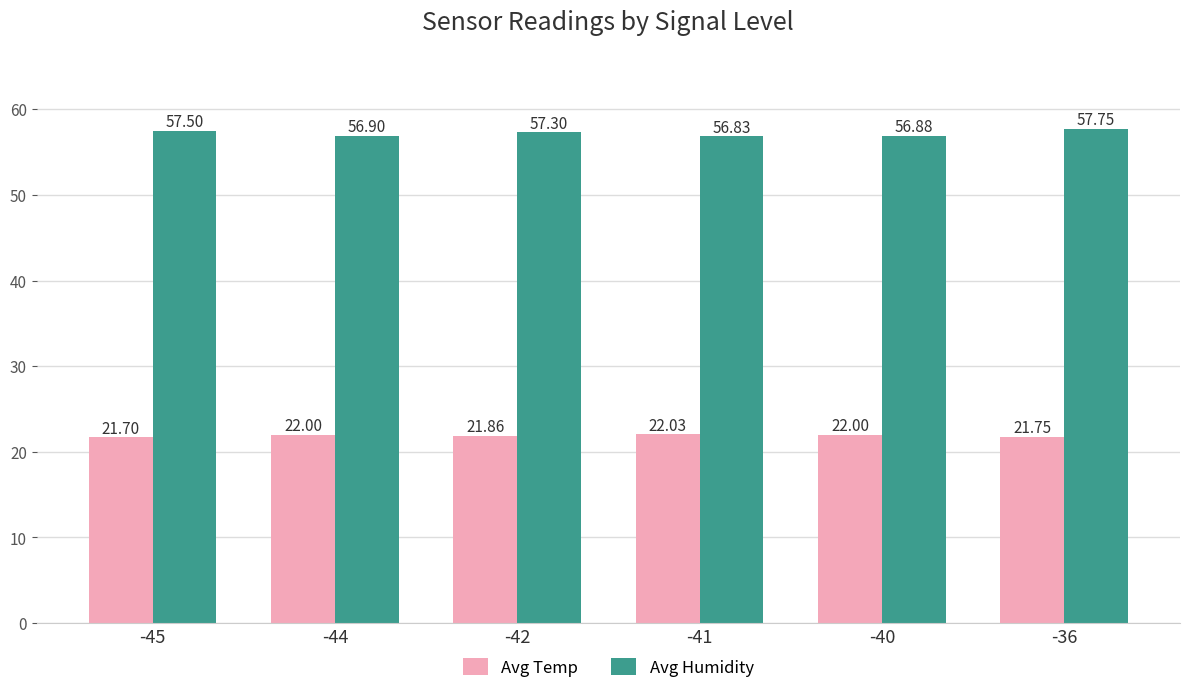

Reading left to right, transcribe all the data shown in this chart.

Avg Temp: 21.7	22.0	21.9	22.0	22.0	21.8
Avg Humidity: 57.5	56.9	57.3	56.8	56.9	57.8